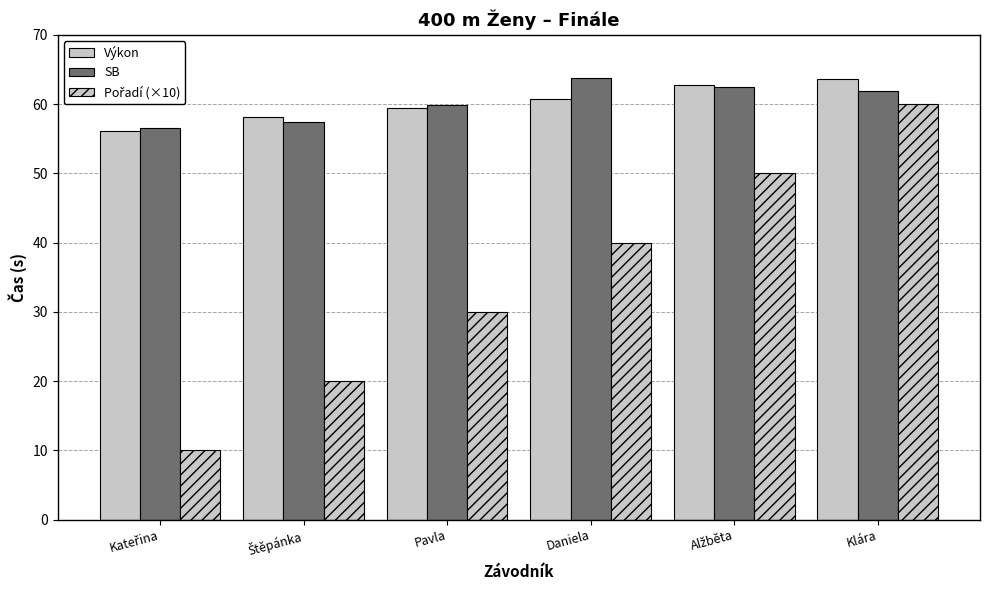

How many categories are shown in the chart?

6